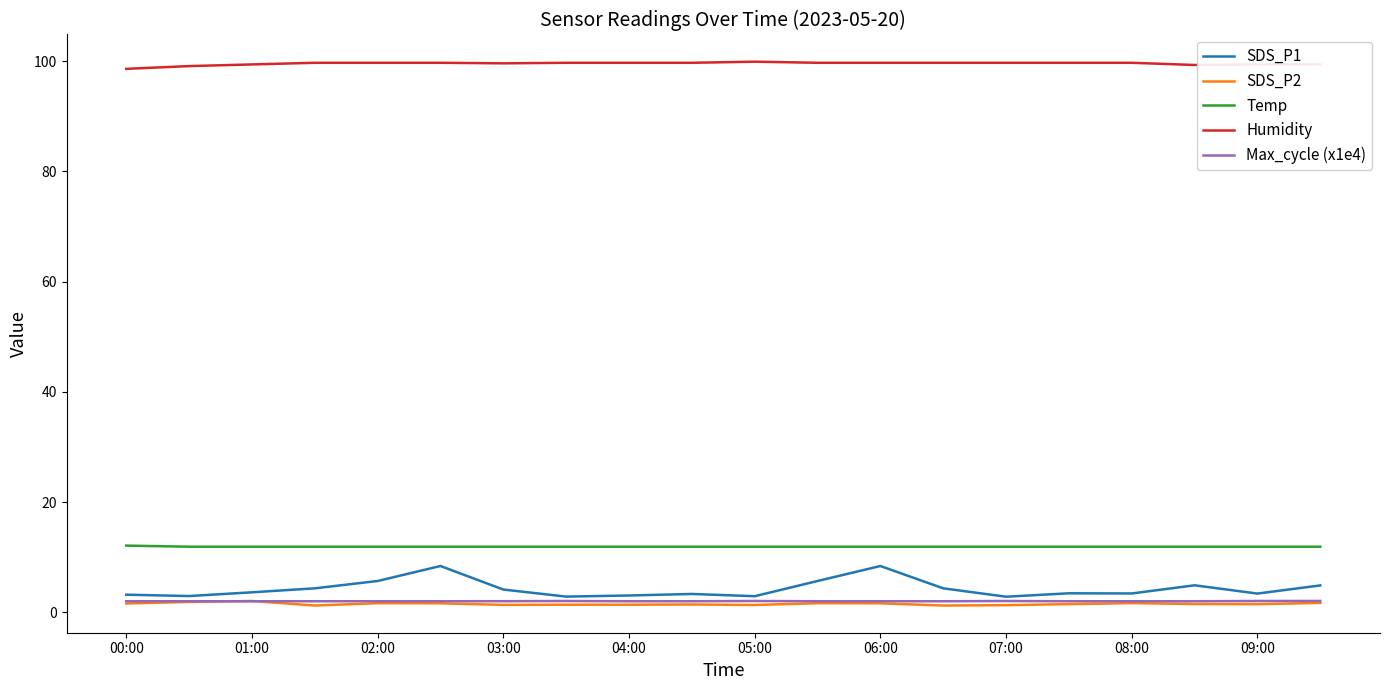

What is the greatest value displayed?

99.9